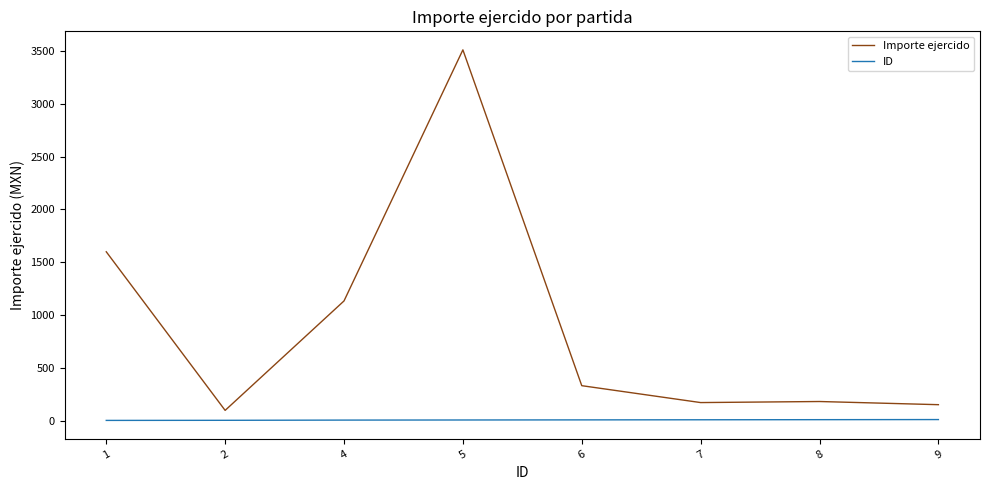

What are all the series names shown in the legend?

Importe ejercido, ID